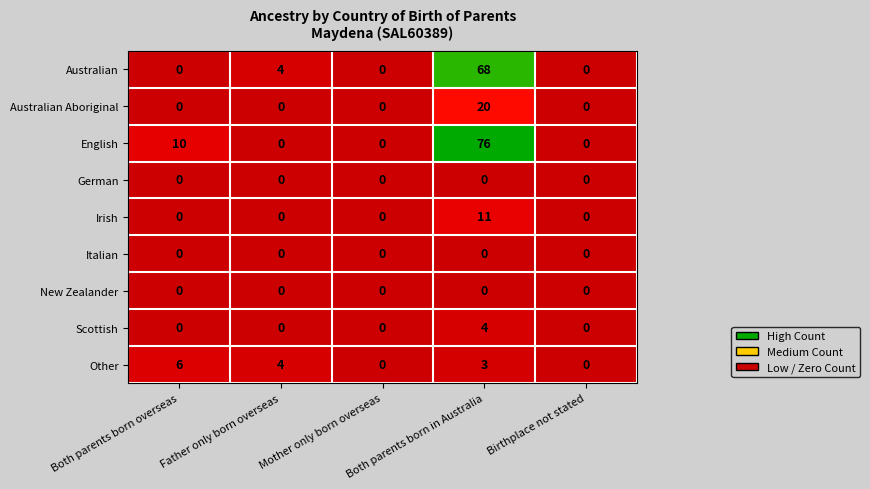

What is the difference between the maximum and minimum values in the Irish series?

11